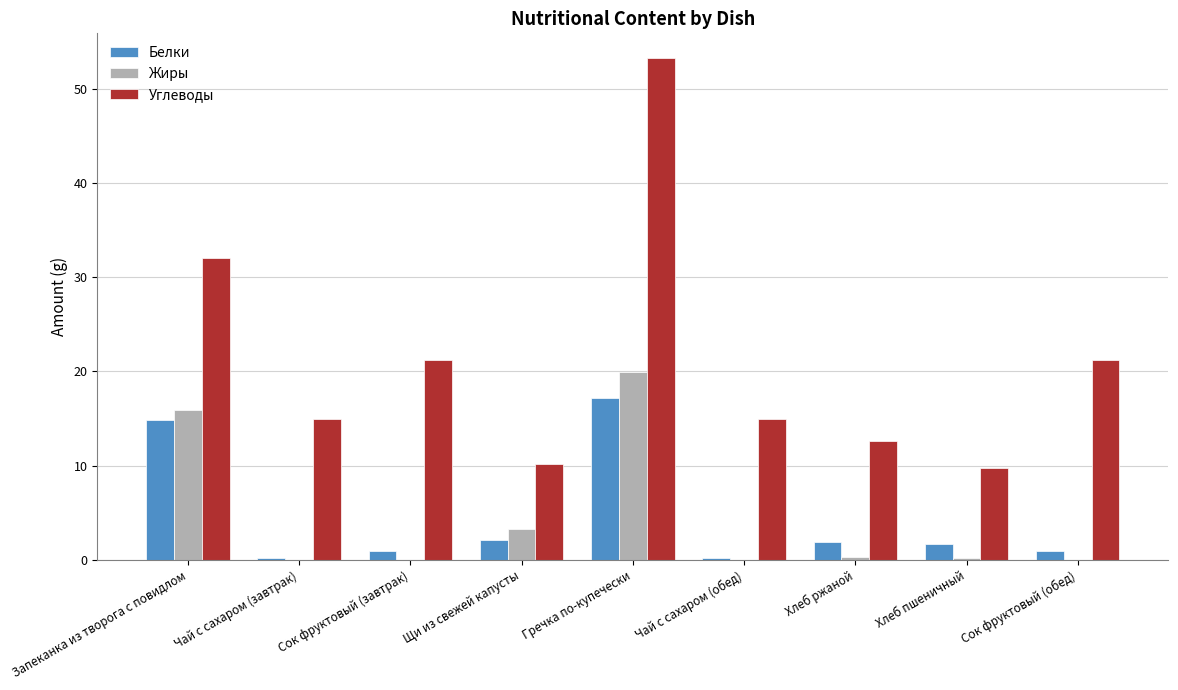

Which series has the largest total across all categories?

Углеводы